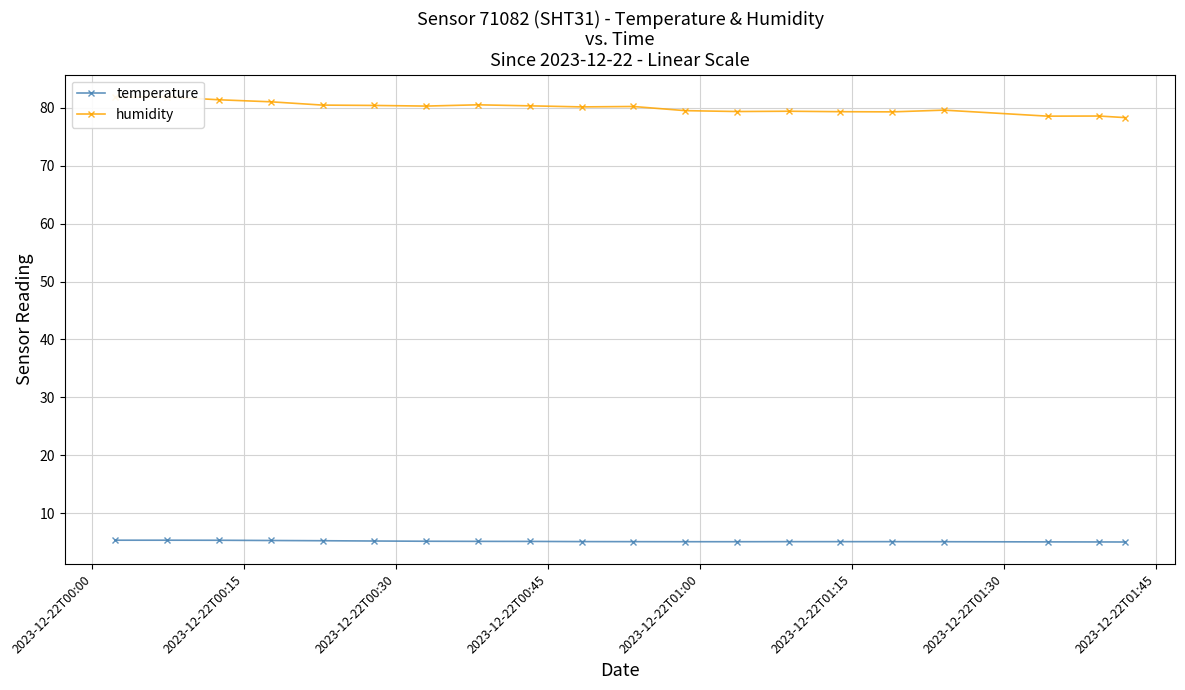

What is the difference between the second highest and second lowest values in the humidity series?

3.2